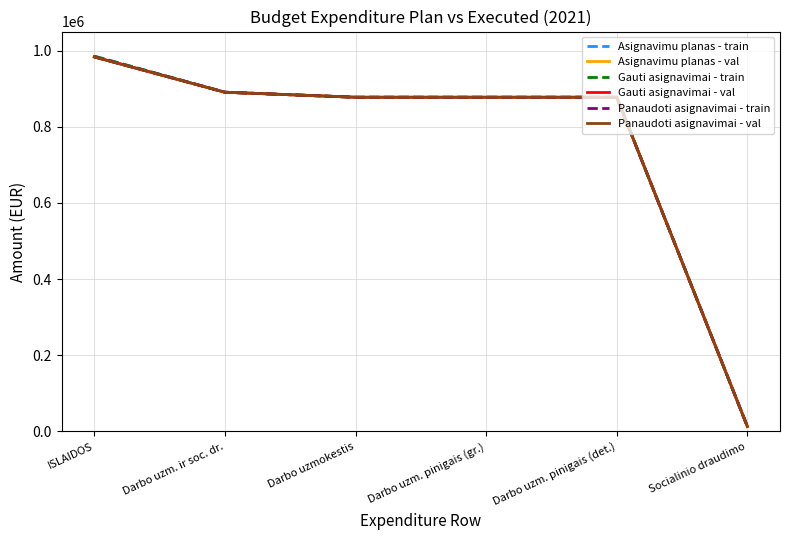

Read the Gauti asignavimai - val value at Darbo uzmokestis.

877500.0